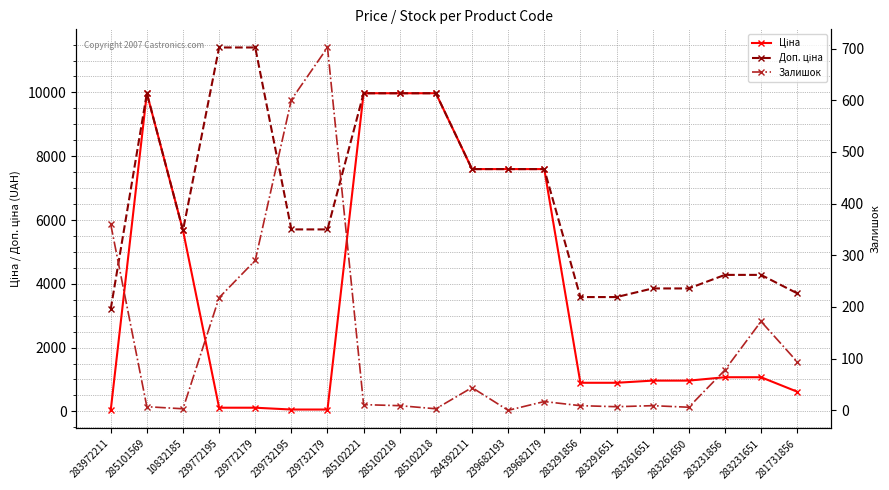

How many data points in Залишок are above 17?

9